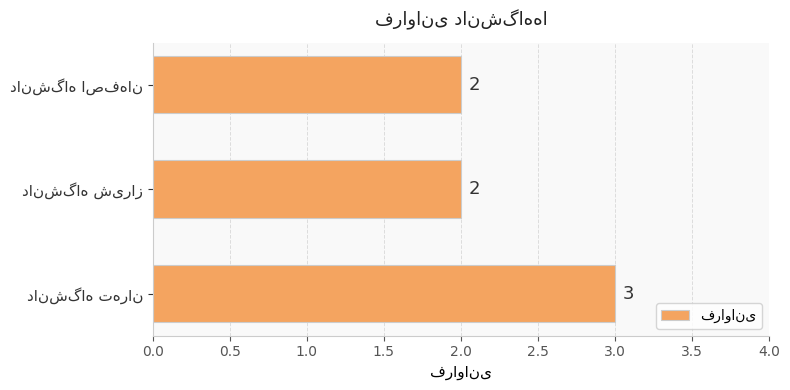

What is the sum of all values?

7